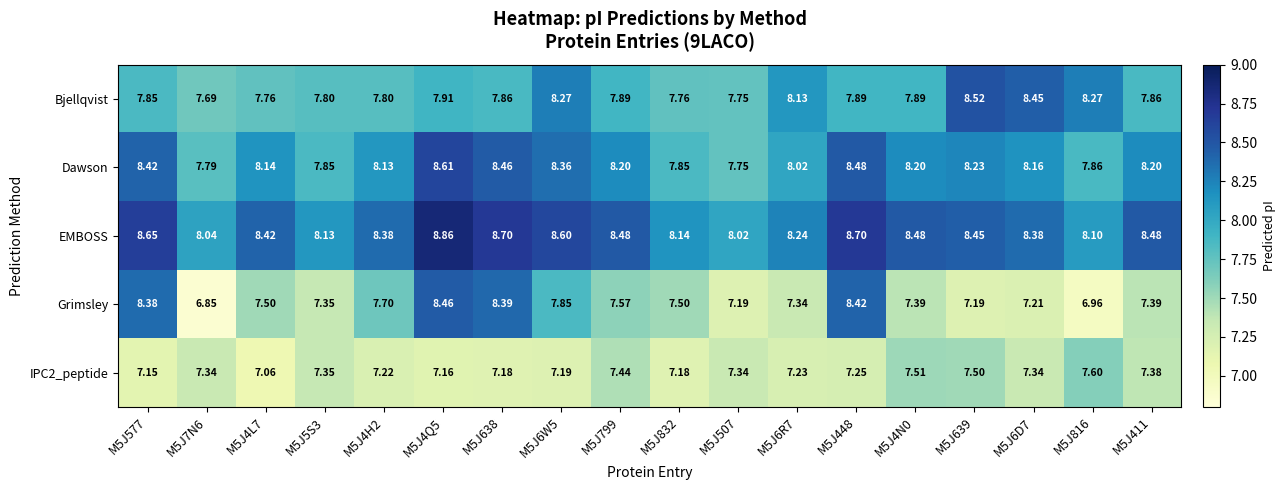

Rank the series at M5J6D7 from lowest to highest value.

Grimsley, IPC2_peptide, Dawson, EMBOSS, Bjellqvist